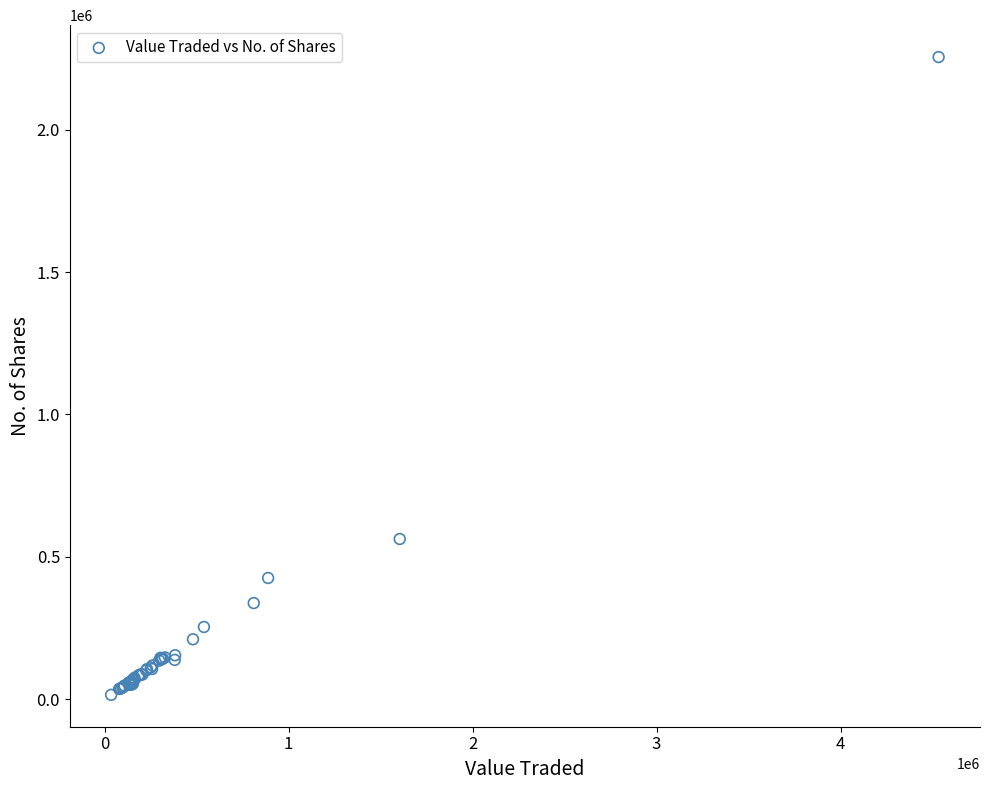

What Y value in the scatter plot is closest to 1135268?

562421